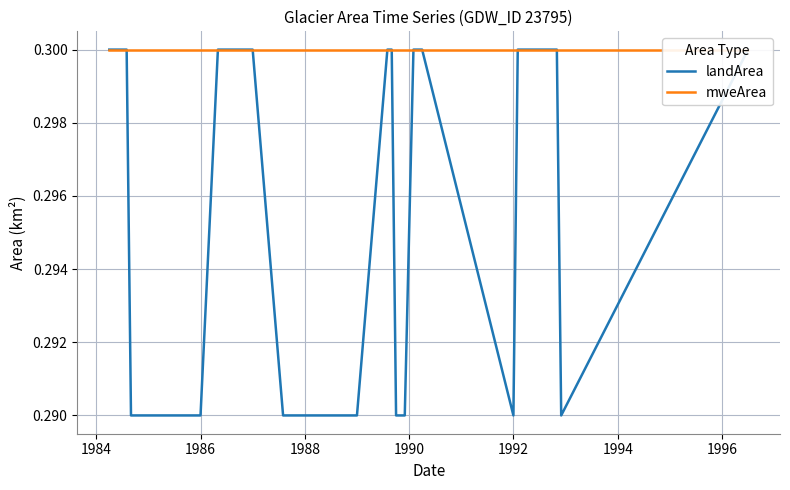

Reading left to right, extract all data points from this chart.

landArea: 0.3	0.3	0.3	0.3	0.3	0.3	0.3	0.3	0.3	0.3	0.3	0.3	0.3	0.3	0.3	0.3	0.3	0.3	0.3	0.3	0.3	0.3	0.3	0.3	0.3	0.3	0.3	0.3	0.3	0.3	0.3	0.3	0.3	0.3	0.3	0.3	0.3	0.3	0.3
mweArea: 0.3	0.3	0.3	0.3	0.3	0.3	0.3	0.3	0.3	0.3	0.3	0.3	0.3	0.3	0.3	0.3	0.3	0.3	0.3	0.3	0.3	0.3	0.3	0.3	0.3	0.3	0.3	0.3	0.3	0.3	0.3	0.3	0.3	0.3	0.3	0.3	0.3	0.3	0.3